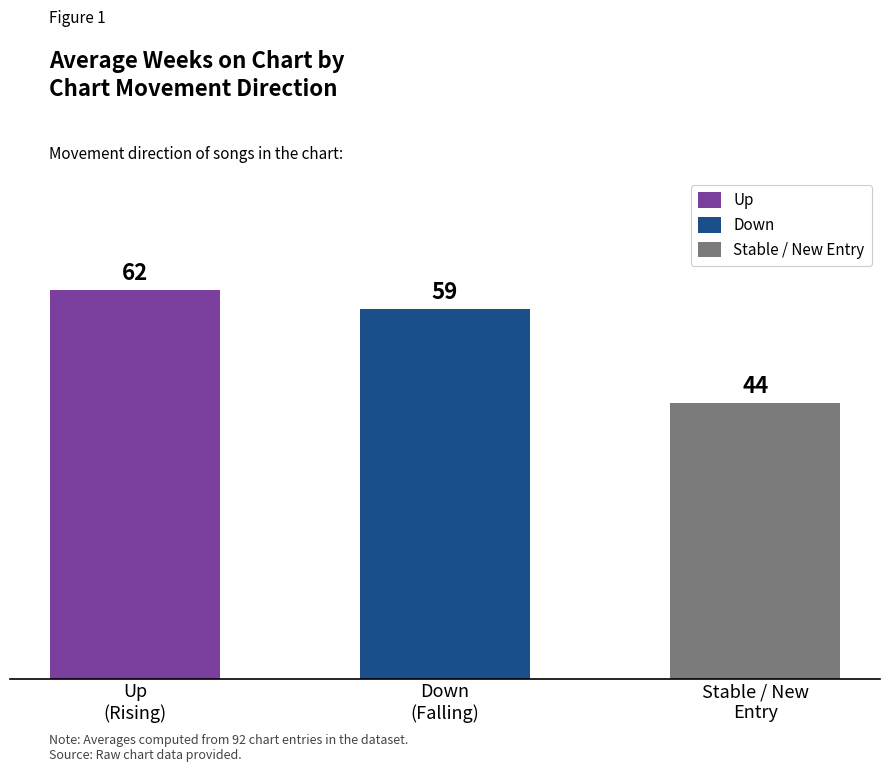

What is the minimum value shown in the chart?

44